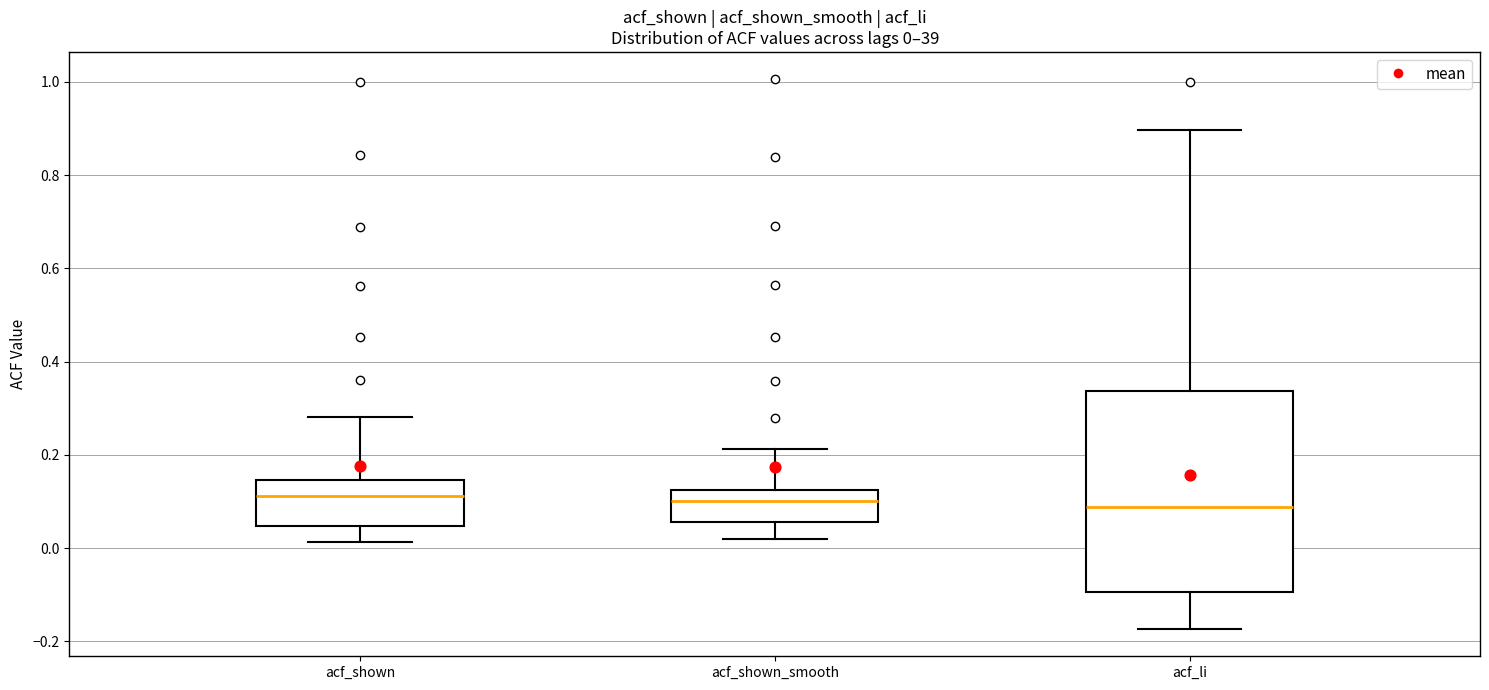

Comparing the boxes themselves (not the whiskers), which one is the tallest?

acf_li